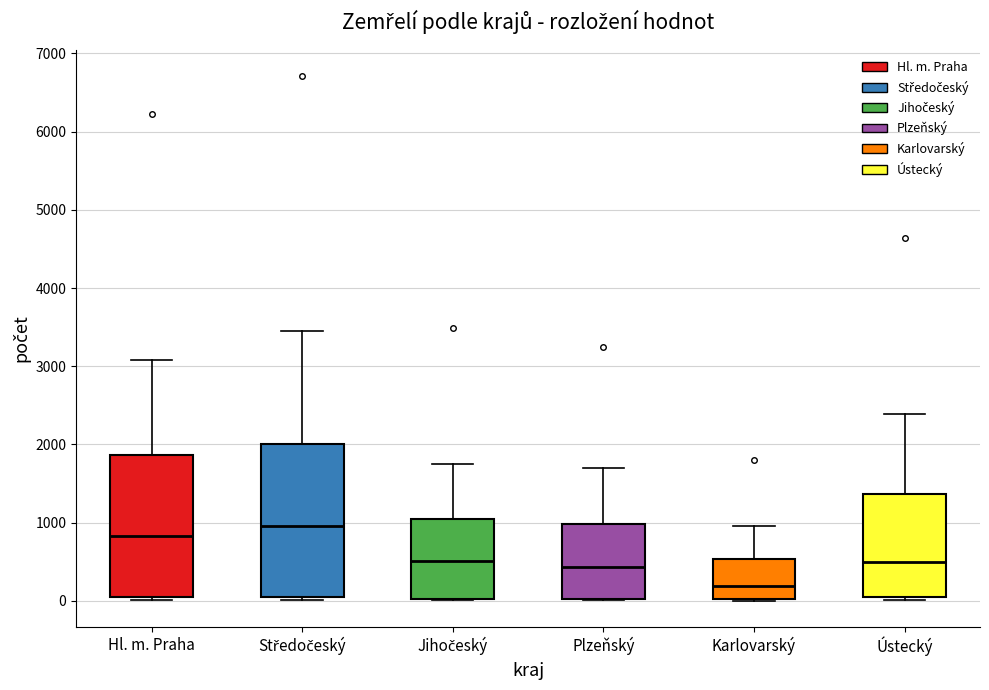

Reading left to right, read every box against the y-axis: the position of its median line, the range the box covers, and the ends of its whiskers. The values are not printed on the chart, so give them approximately, as read against the axis.

Hl. m. Praha: median 800, box 0 to 1900, whiskers 0 (just below the box's lower edge) to 3100
Středočeský: median 1000, box 100 to 2000, whiskers 0 to 3500
Jihočeský: median 500, box 0 to 1000, whiskers 0 to 1800
Plzeňský: median 400, box 0 to 1000, whiskers 0 to 1700
Karlovarský: median 200, box 0 to 500, whiskers 0 to 1000
Ústecký: median 500, box 0 to 1400, whiskers 0 (just below the box's lower edge) to 2400